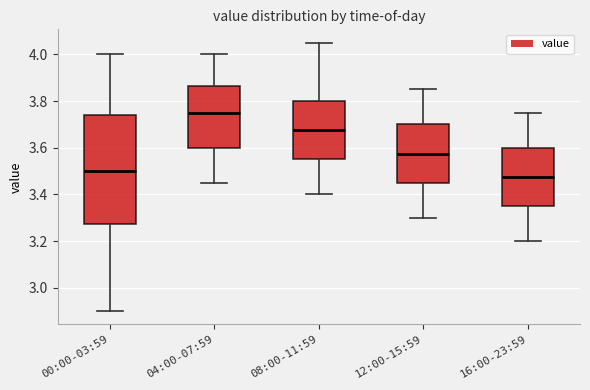

Comparing the boxes themselves (not the whiskers), which one is the tallest?

00:00-03:59